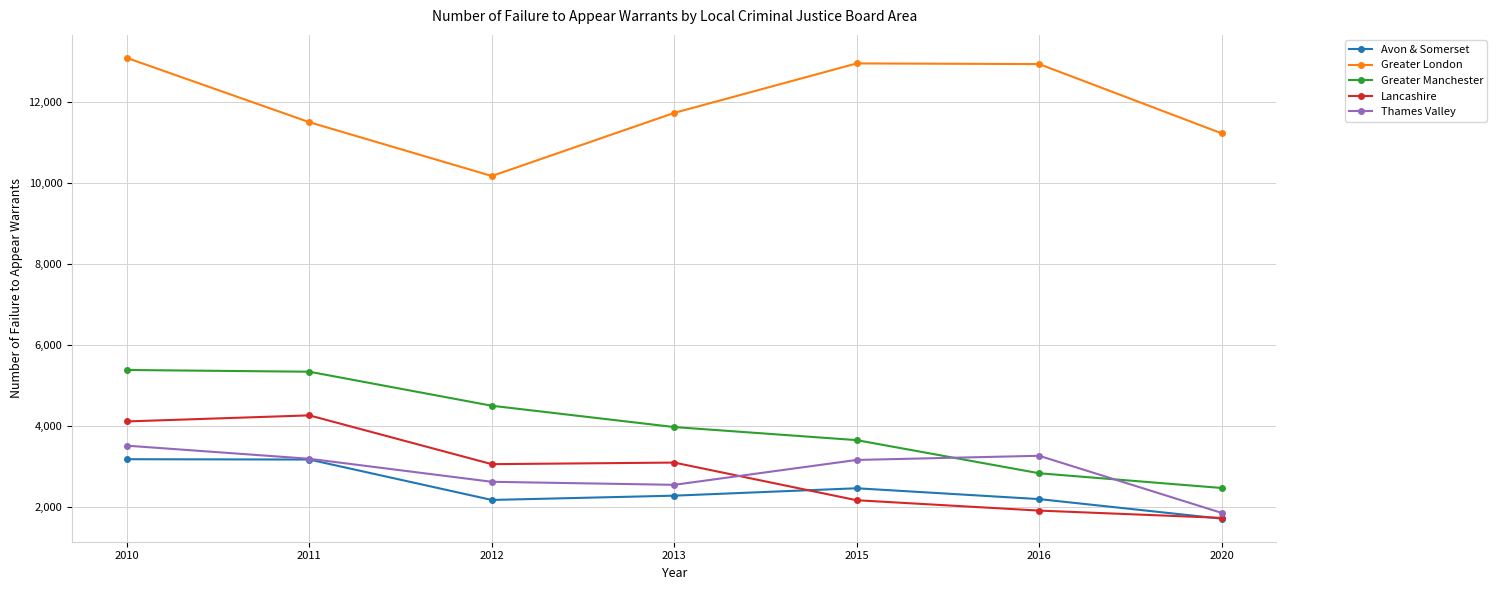

What is the difference between the highest and lowest values at 2015?

10798